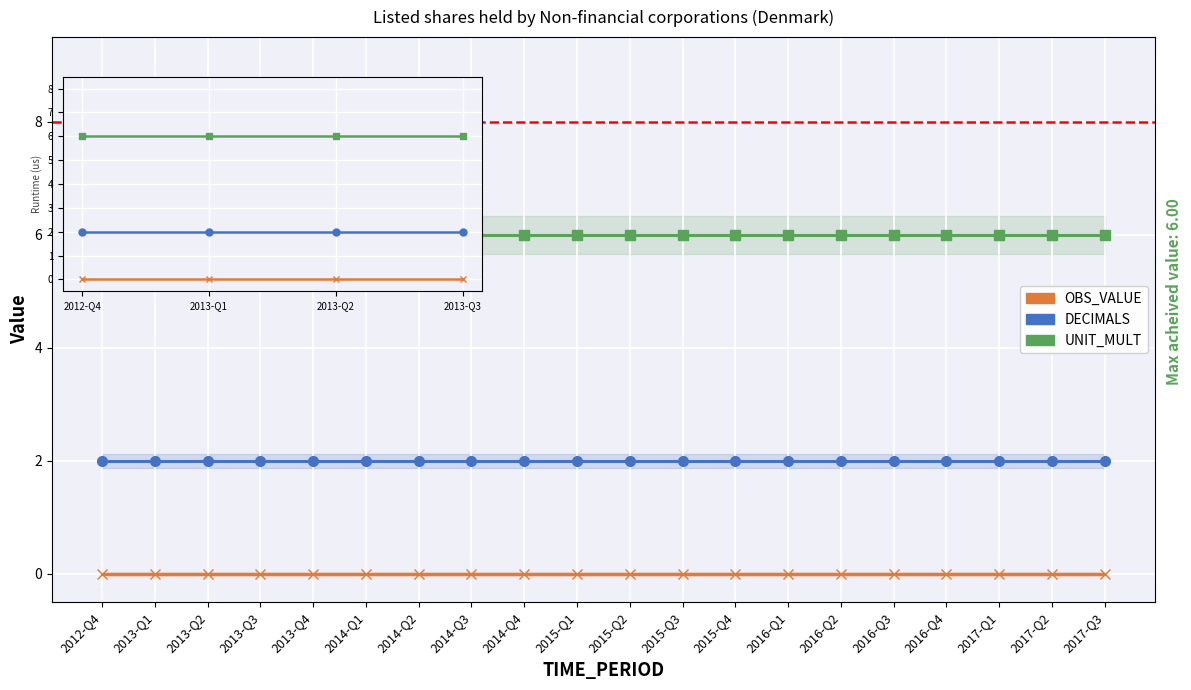

Reading left to right, what are all the values shown in this chart?

OBS_VALUE: 0	0	0	0	0	0	0	0	0	0	0	0	0	0	0	0	0	0	0	0
DECIMALS: 2	2	2	2	2	2	2	2	2	2	2	2	2	2	2	2	2	2	2	2
UNIT_MULT: 6	6	6	6	6	6	6	6	6	6	6	6	6	6	6	6	6	6	6	6